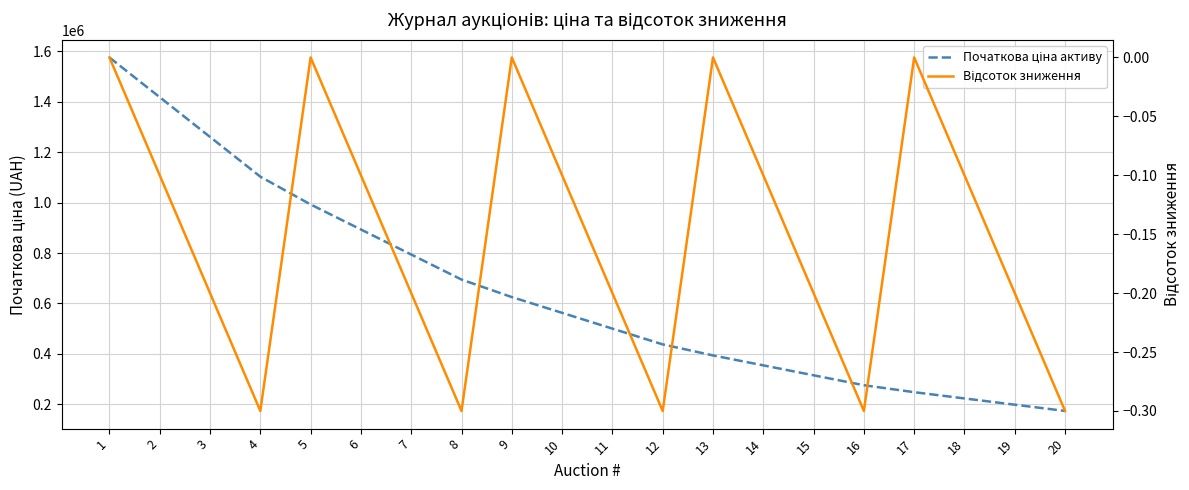

True or false: Відсоток зниження and Початкова ціна активу intersect in this chart.

False